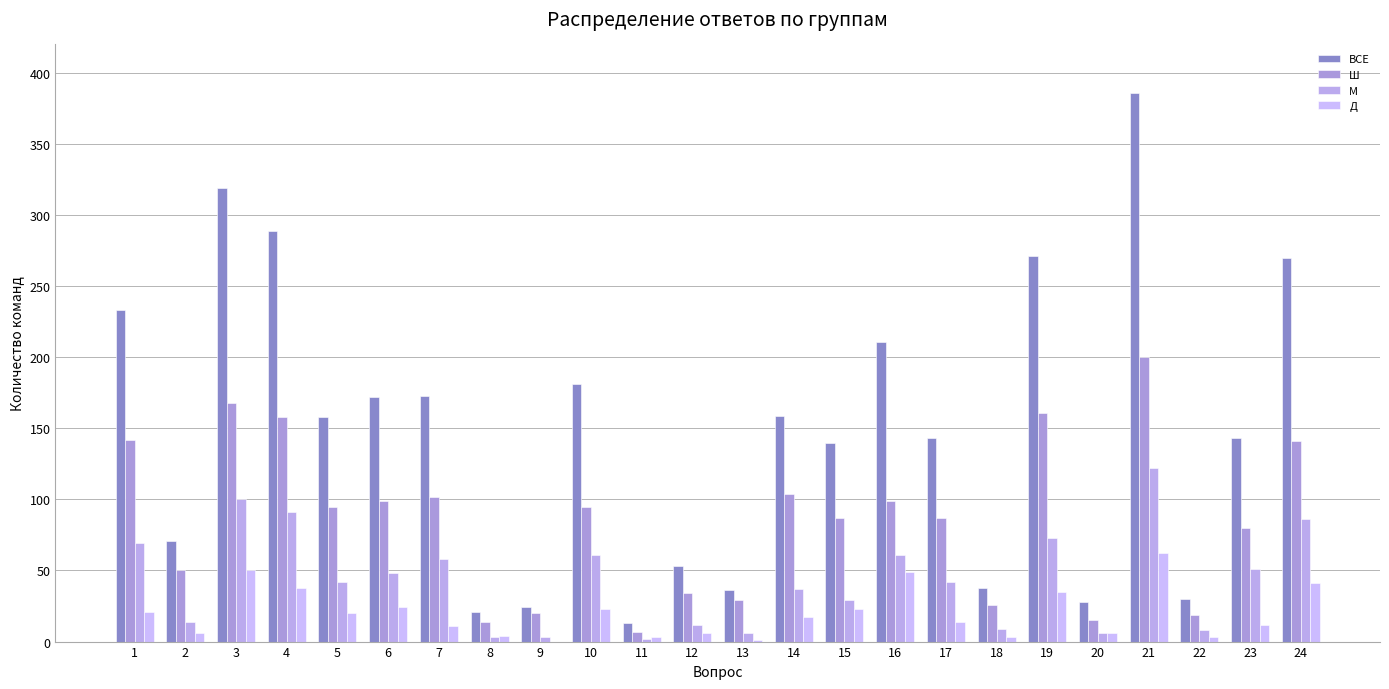

How many categories are shown in the chart?

24